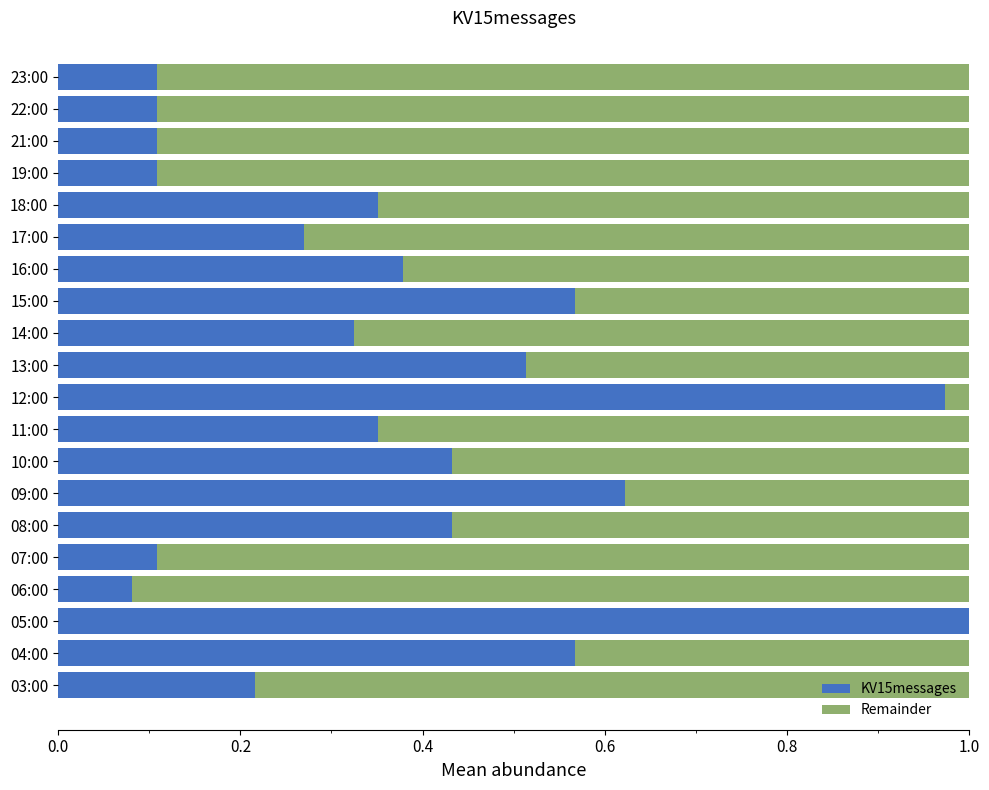

The value of KV15messages at 18:00 is 0.1. True or false?

False